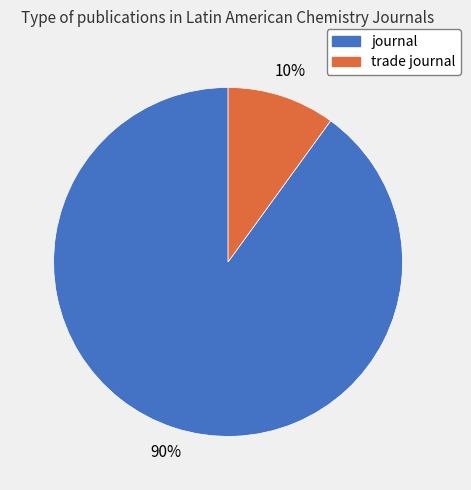

What is the largest slice in the pie chart?

journal